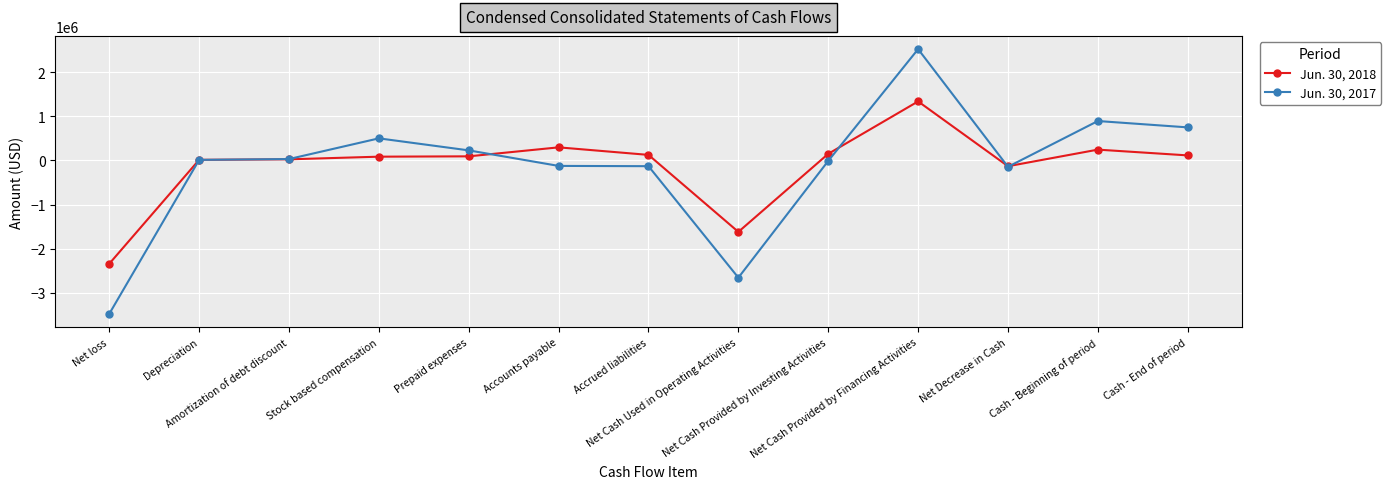

How many series are shown in this chart?

2